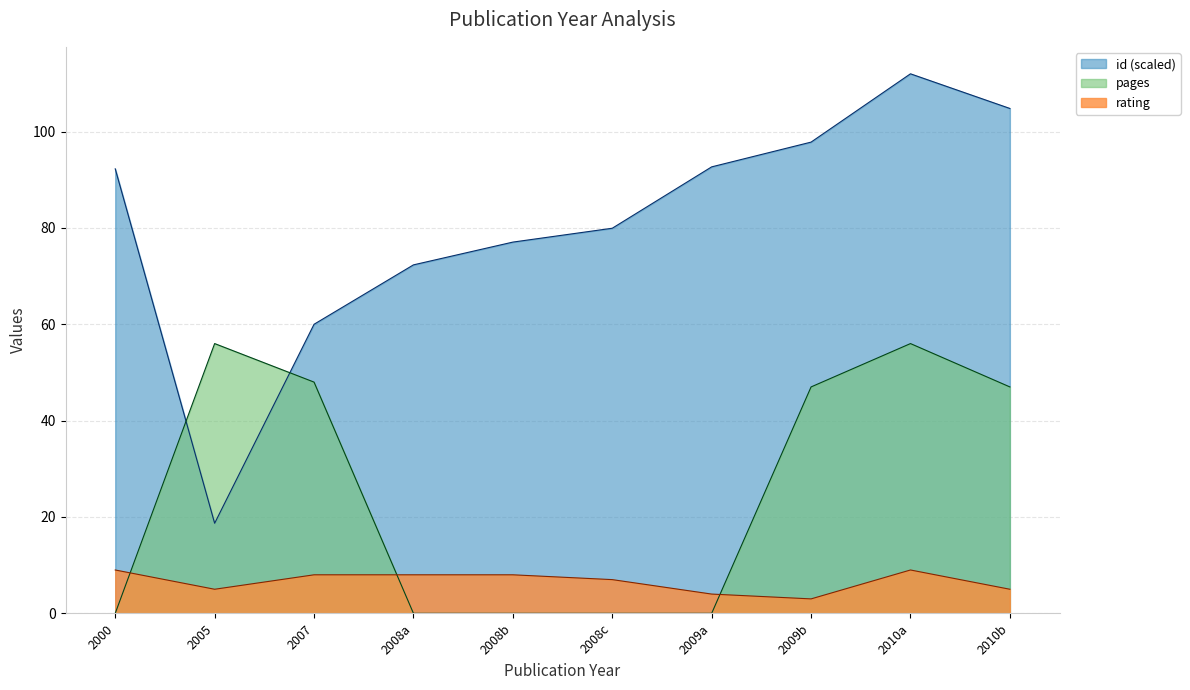

Where do rating and pages first cross each other?

2000 and 2005